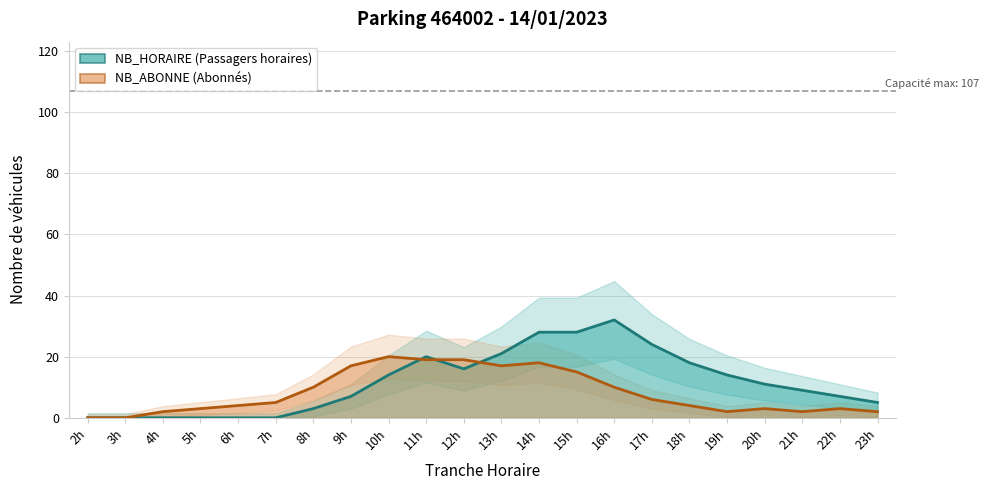

What are all the series names shown in the legend?

NB_HORAIRE, NB_ABONNE